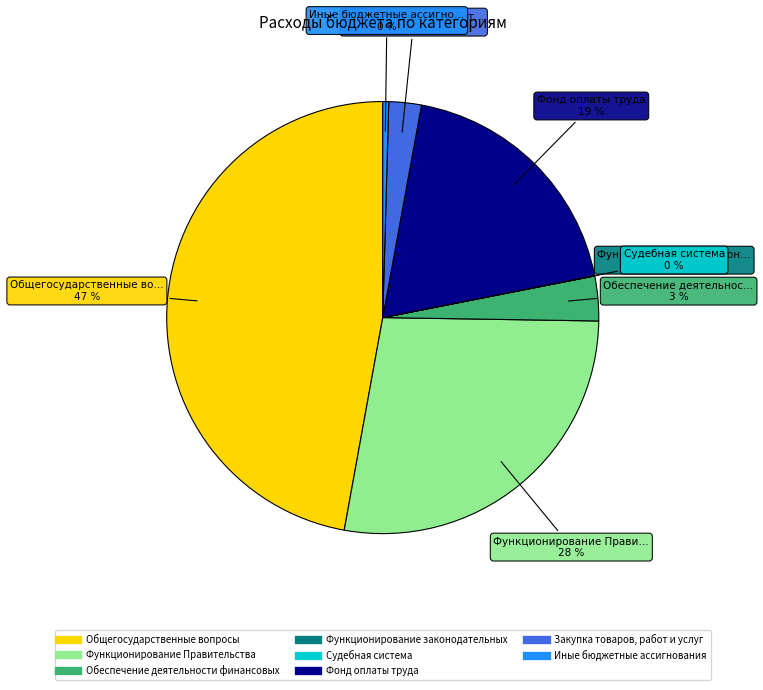

Does any single category account for the majority?

No